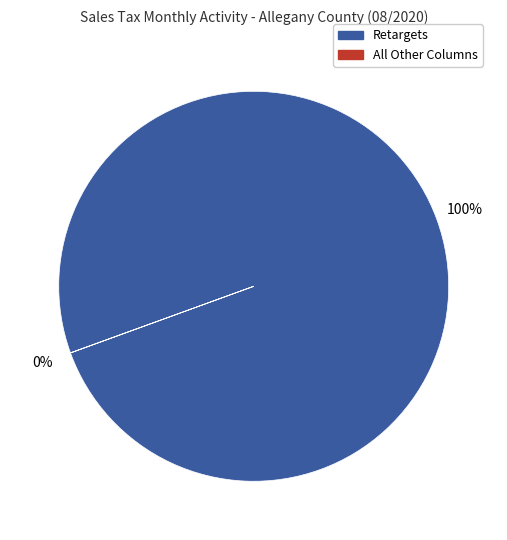

To the nearest percent, what is the average slice percentage?

50%